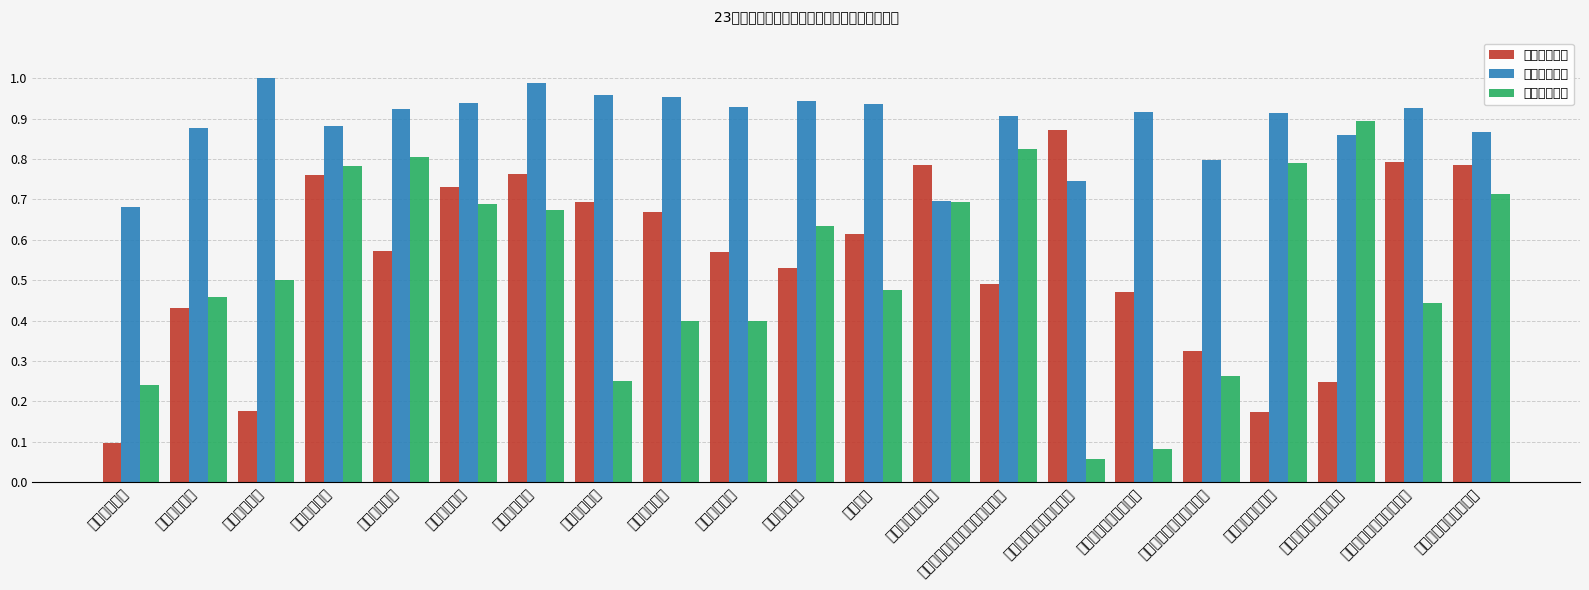

The value of 上线学生比例 at 秦淮学习中心 is 1.7. True or false?

False